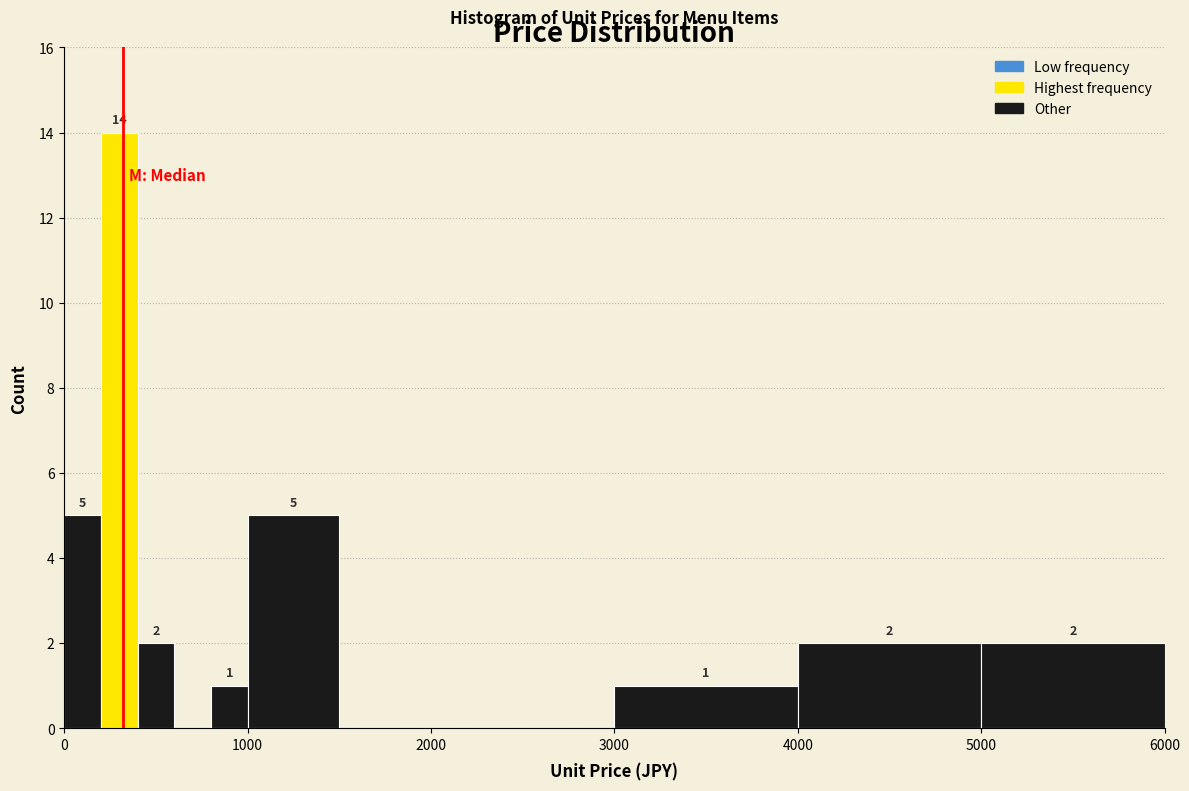

Around what value on the x-axis is the tallest bar? Give the approximate position of its centre, as read against the axis.

300